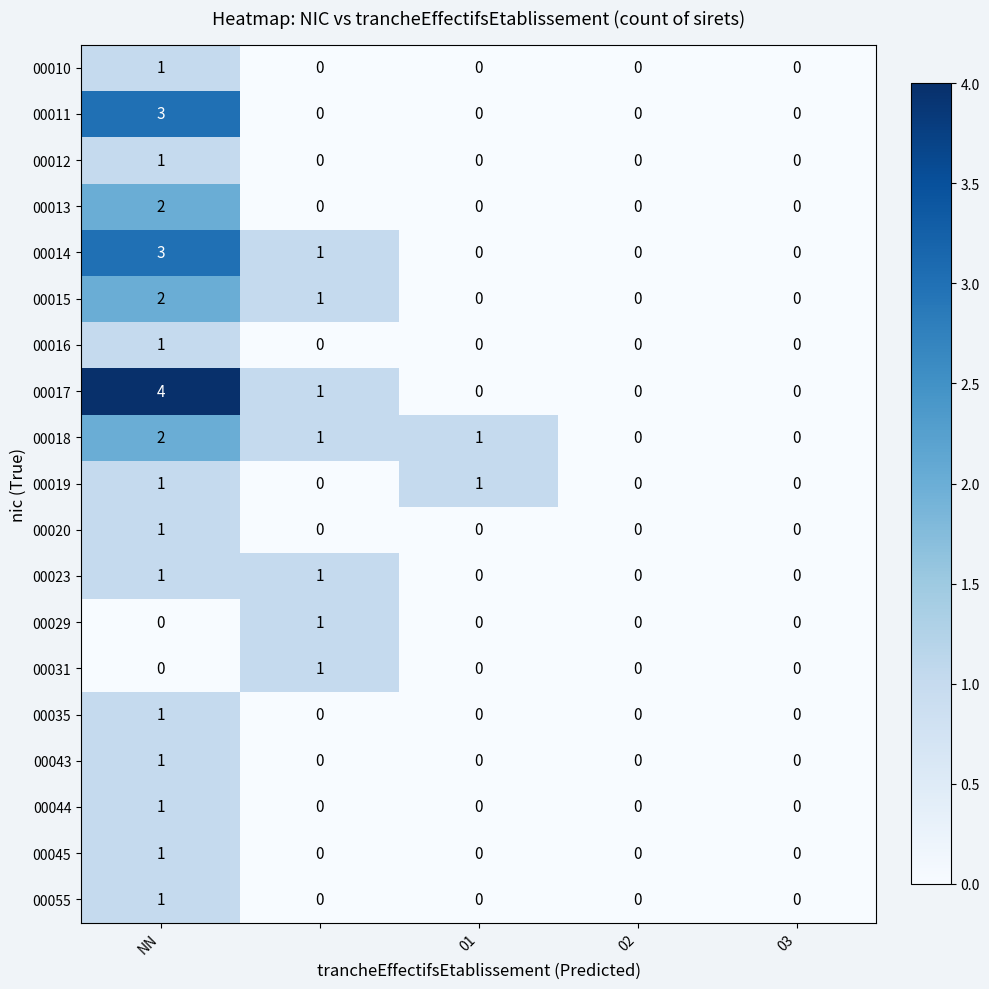

Which series has the widest spread of values?

00017